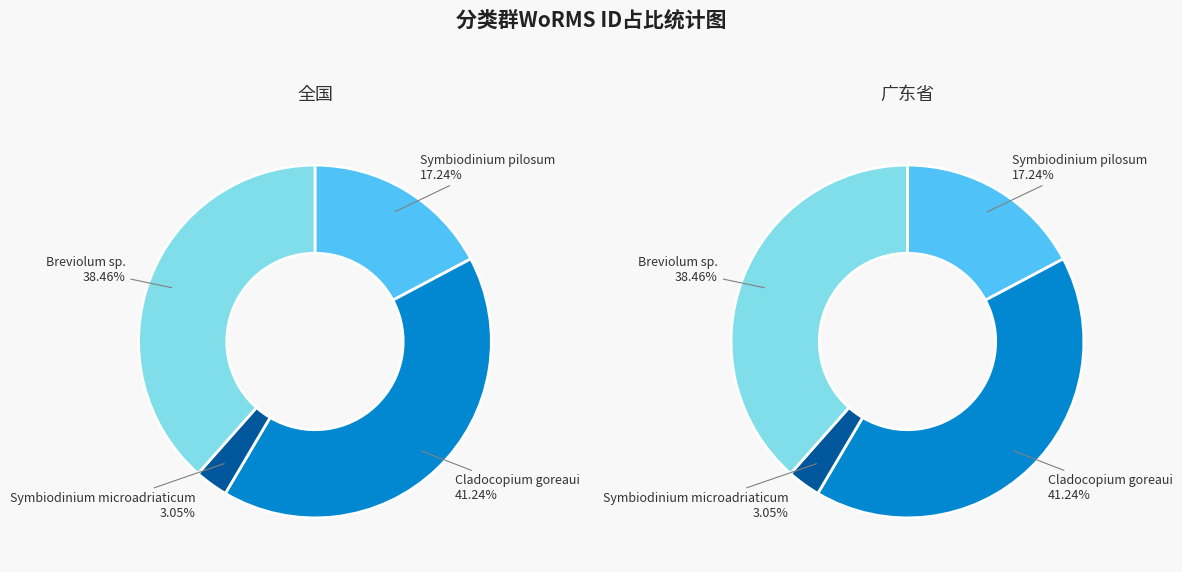

To the nearest percent, what percentage of the pie is Cladocopium goreaui?

41%